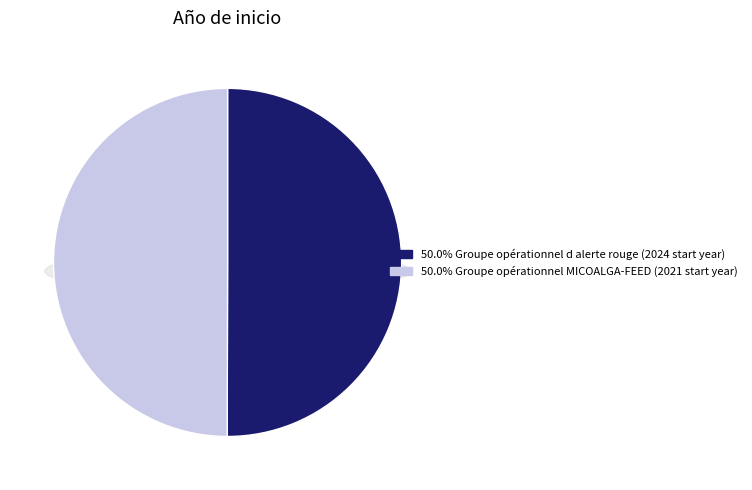

To the nearest percent, what is the combined percentage of Groupe opérationnel MICOALGA-FEED and Groupe opérationnel d alerte rouge?

100%